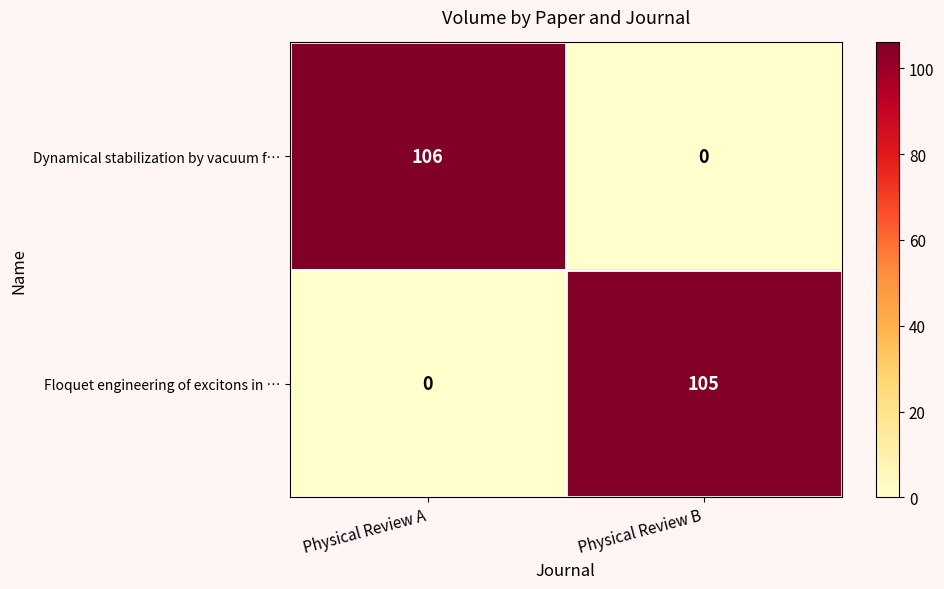

What is the maximum value shown in the chart?

106